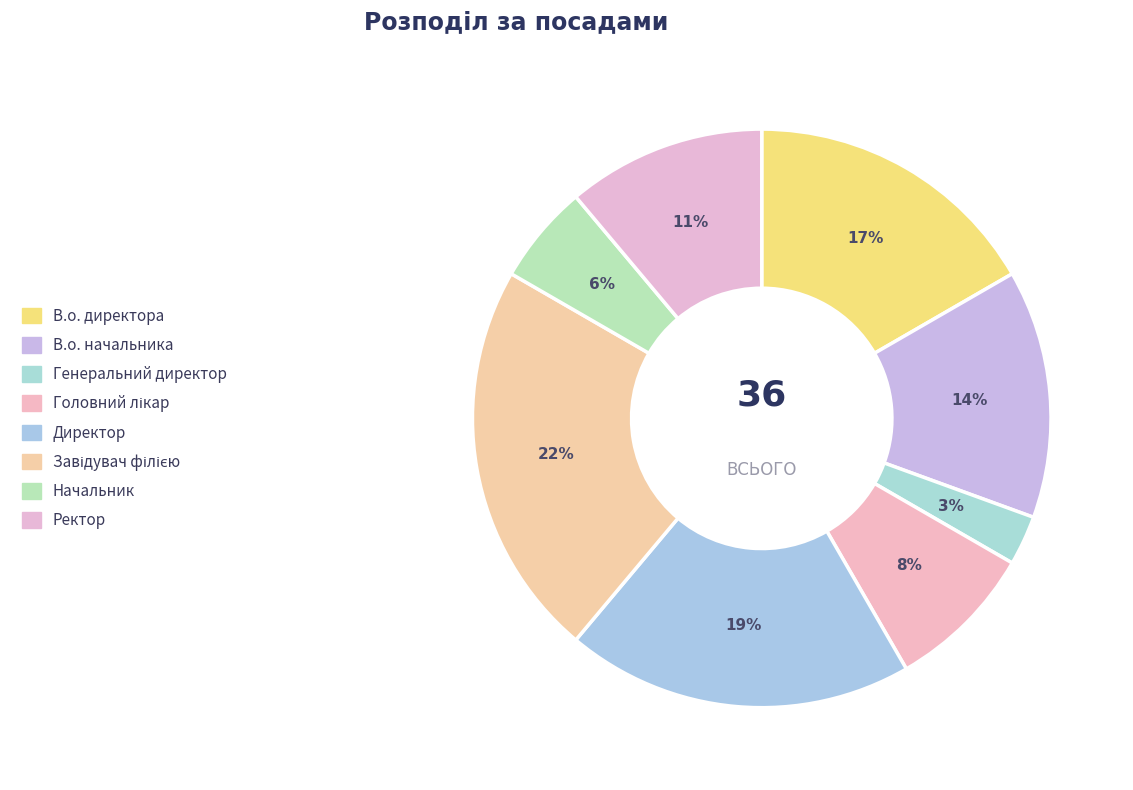

Rank the categories by value from highest to lowest.

Завідувач філією, Директор, В.о. директора, В.о. начальника, Ректор, Головний лікар, Начальник, Генеральний директор